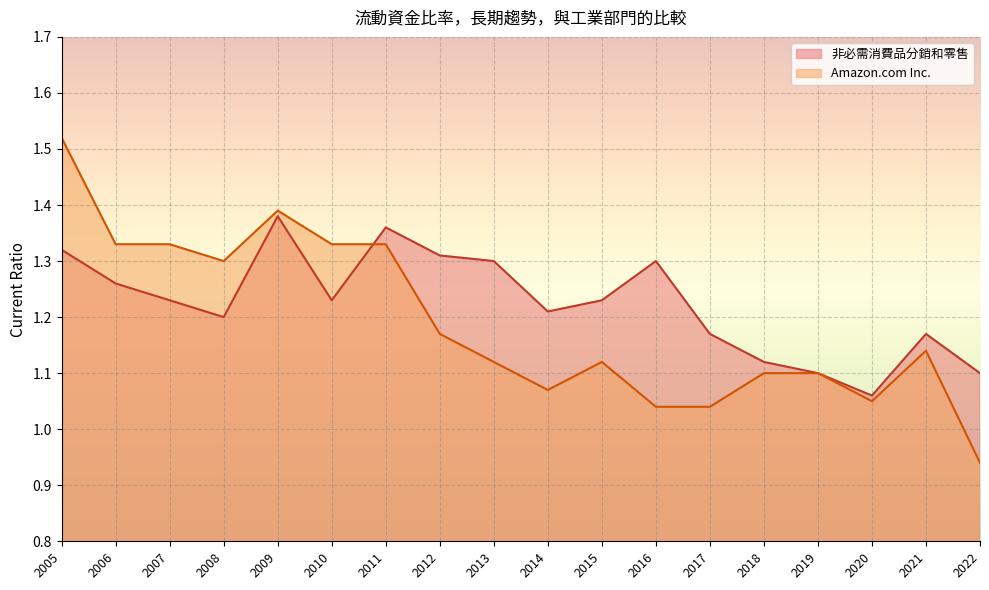

What is the difference between the maximum and minimum values in the 非必需消費品分銷和零售 series?

0.3